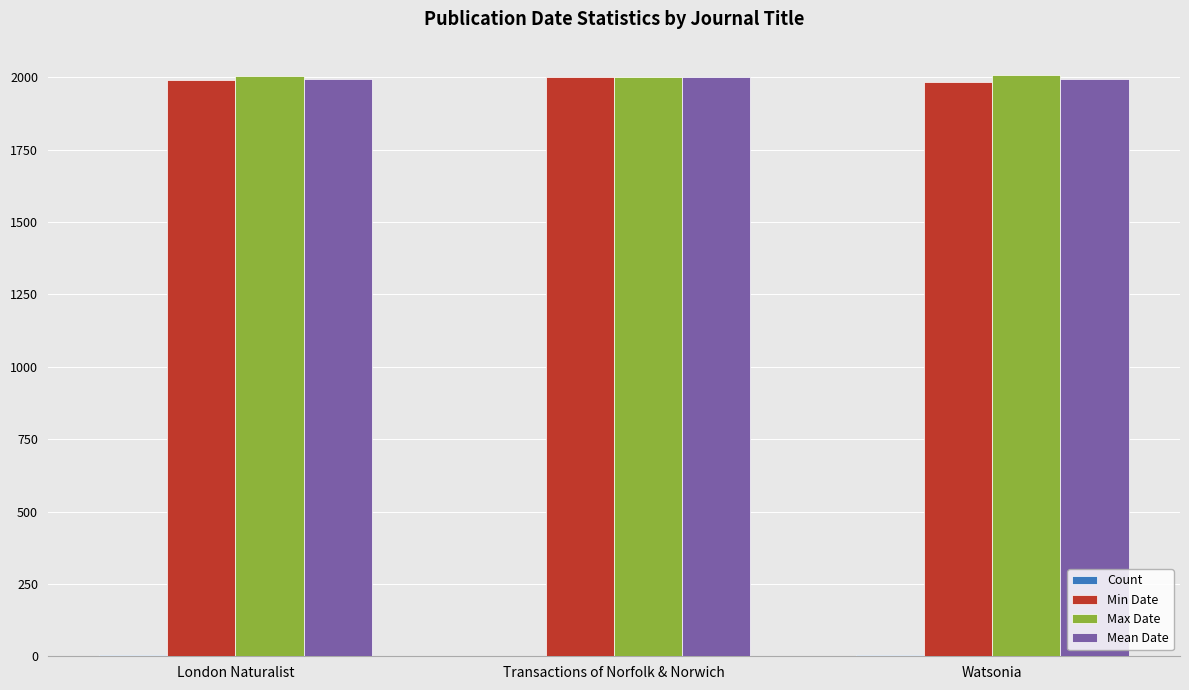

True or false: Max Date has a value of 1005 at London Naturalist.

False